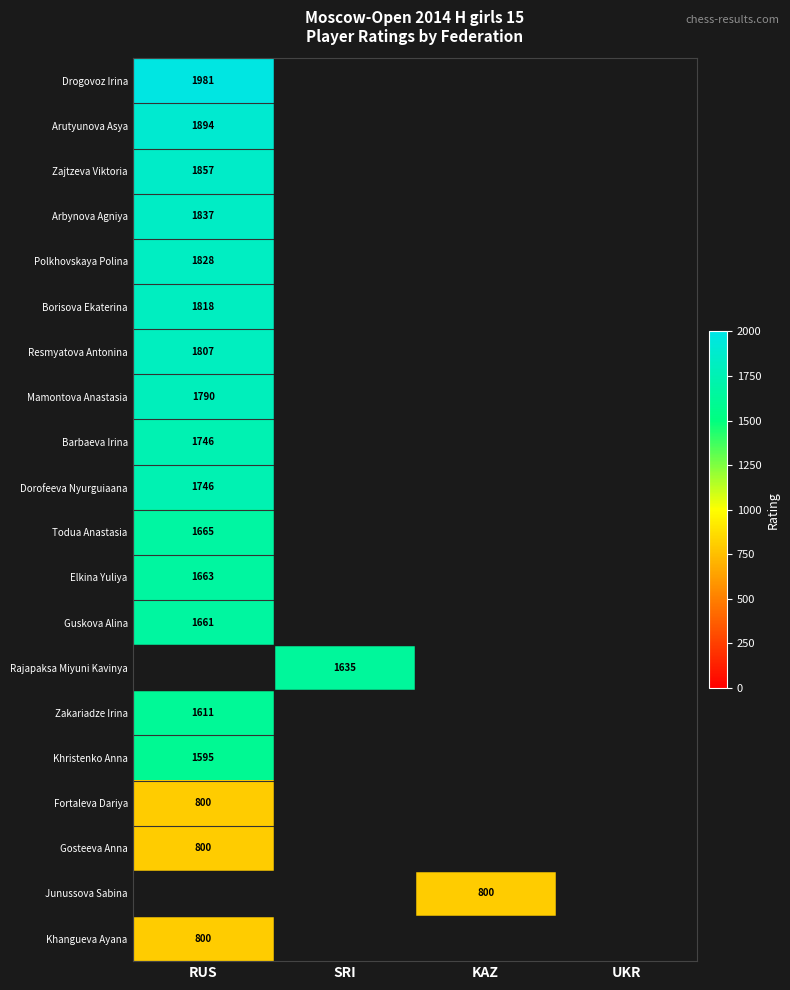

Is it true that Fortaleva Dariya equals 800 at RUS?

True